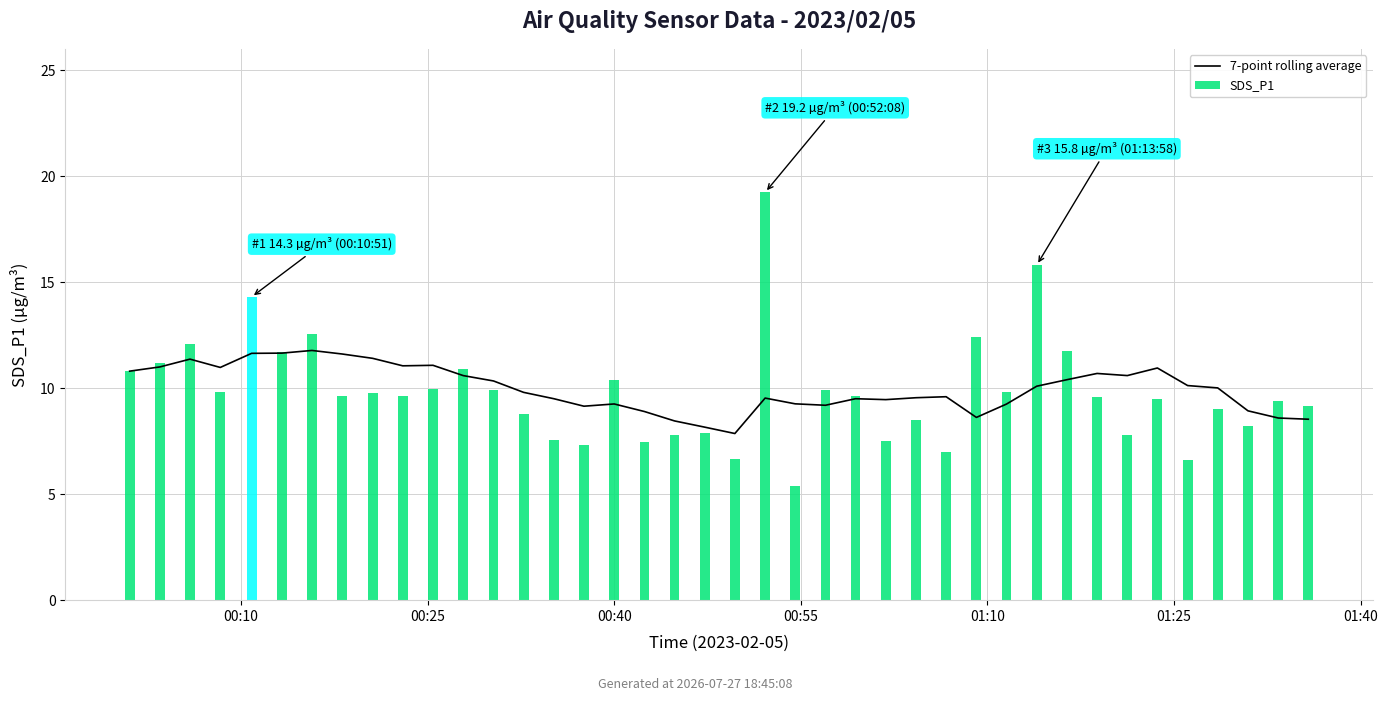

What is the minimum value shown in the chart?

7.9